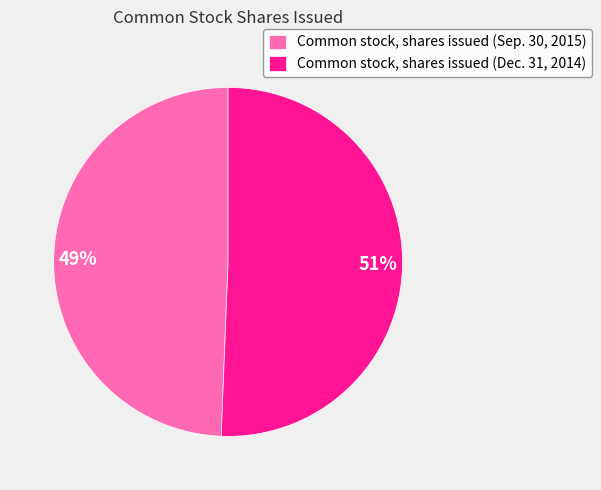

Does Common stock, shares issued (Dec. 31, 2014) represent more than half of the total?

Yes